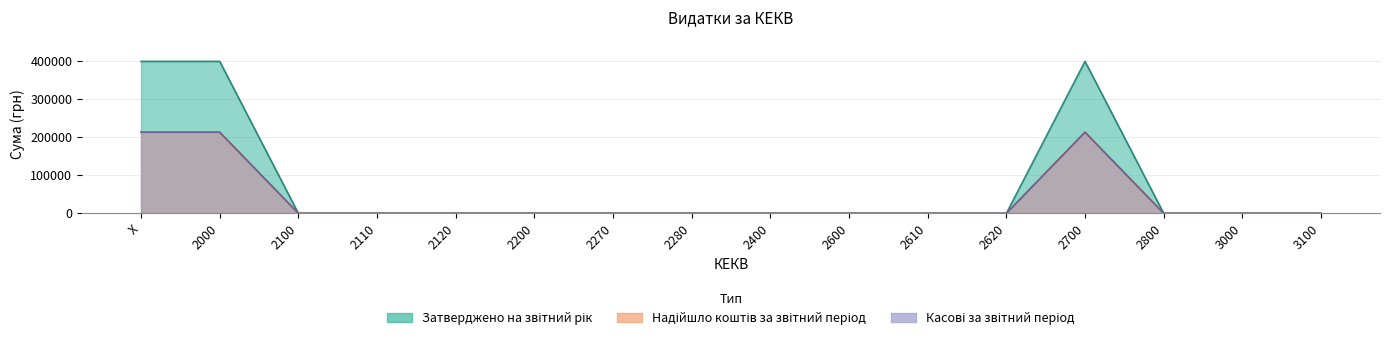

Is the value of Затверджено на звітний рік at X greater than the value of Надійшло коштів за звітний період at 2610?

Yes